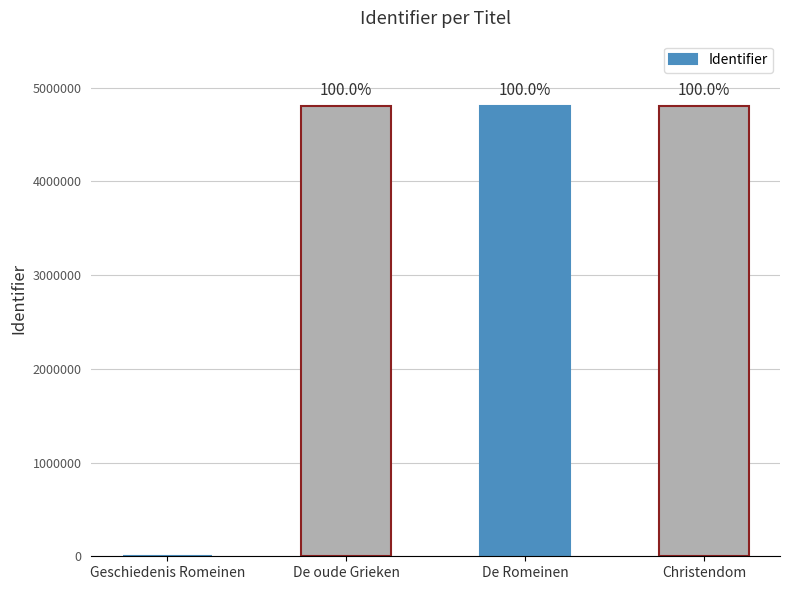

What is the sum of the values at Christendom and De Romeinen?

9606603